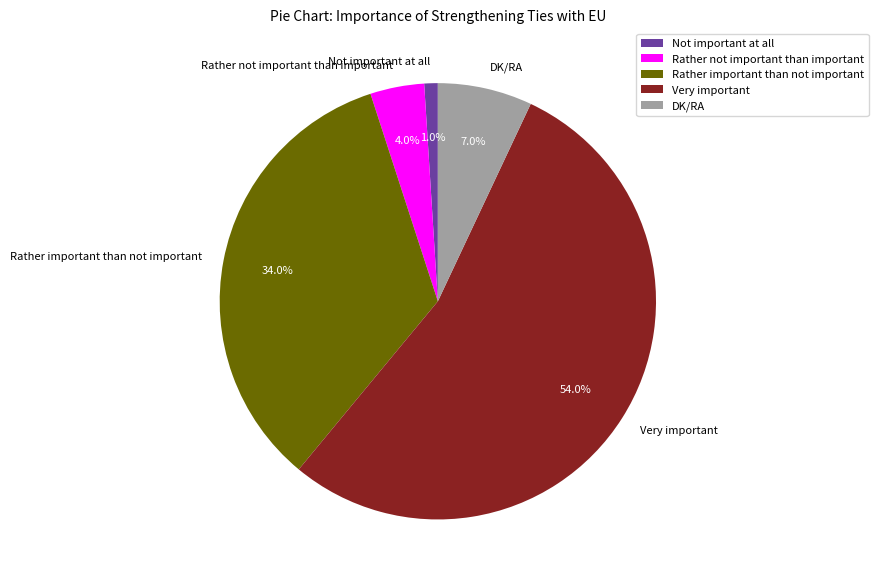

To the nearest percent, what percentage of the pie is Rather important than not important?

34%